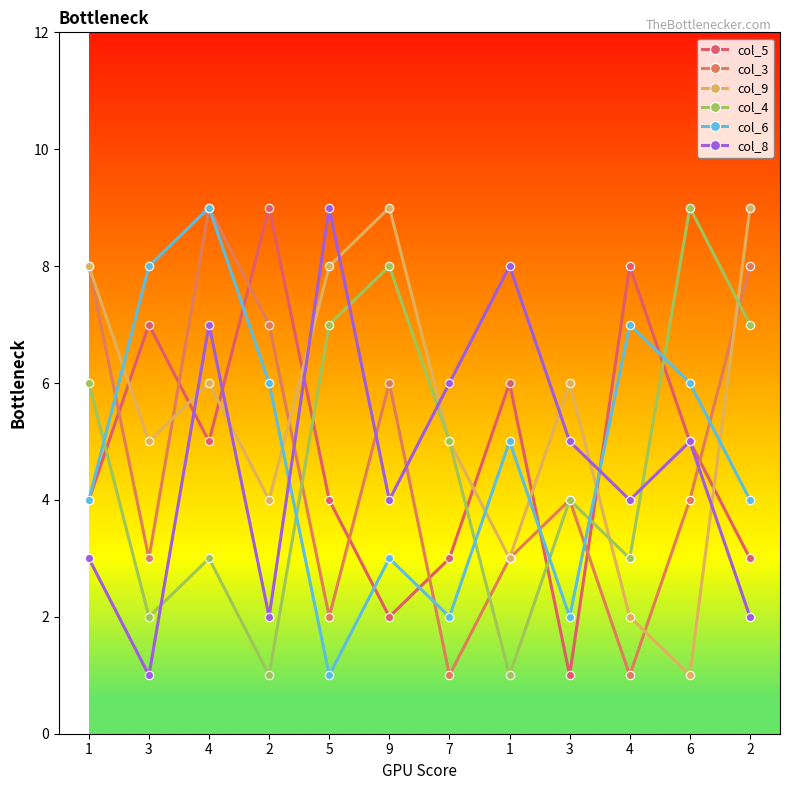

Which series has the largest total across all categories?

col_9